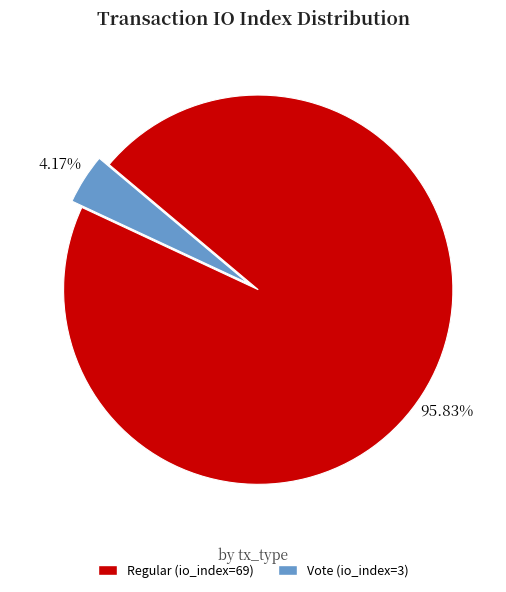

What percentage is the Vote (io_index=3) slice, to the nearest percent?

4%